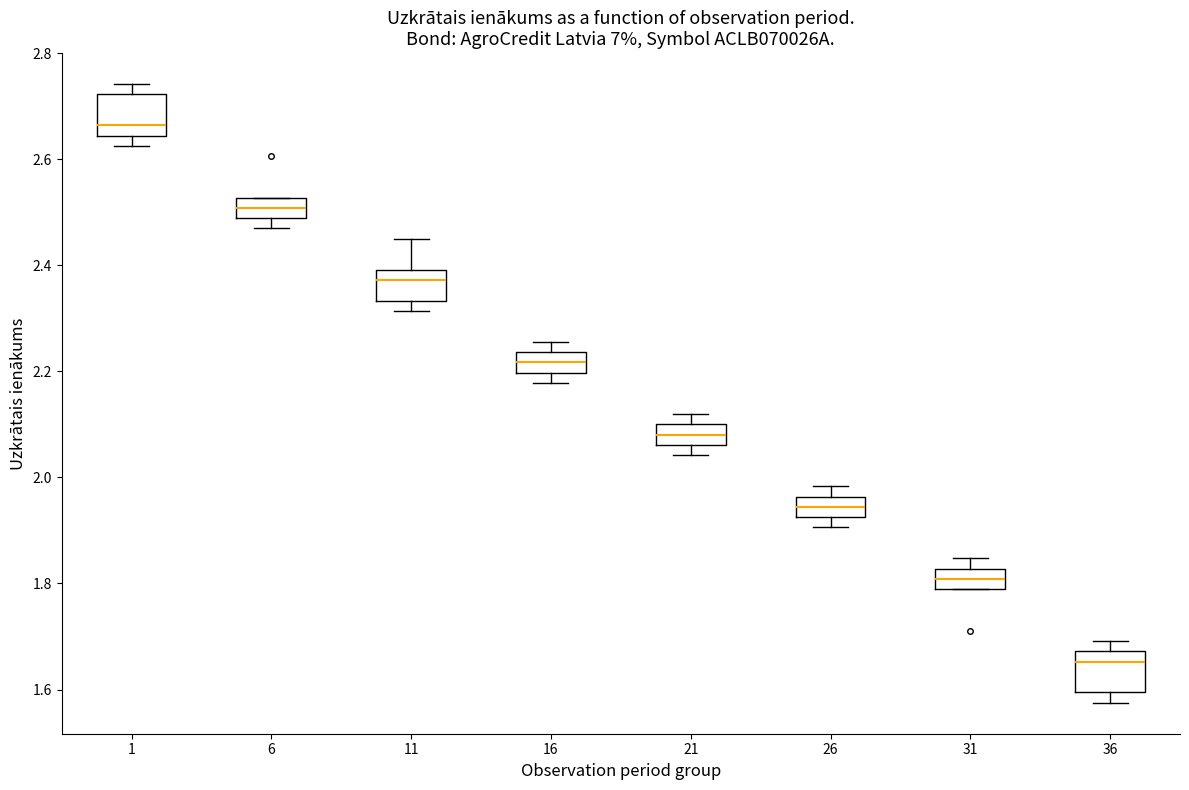

Reading left to right, transcribe this box plot: for each box, give where its median line is, the range the box spans, and where its two whiskers end, as read against the y-axis. The values are not printed on the chart, so give them approximately, as read against the axis.

1: median 2.66, box 2.64 to 2.72, whiskers 2.62 to 2.74
6: median 2.50, box 2.48 to 2.52, whiskers 2.46 to 2.52
11: median 2.38, box 2.34 to 2.40, whiskers 2.32 to 2.46
16: median 2.22, box 2.20 to 2.24, whiskers 2.18 to 2.26
21: median 2.08, box 2.06 to 2.10, whiskers 2.04 to 2.12
26: median 1.94, box 1.92 to 1.96, whiskers 1.90 to 1.98
31: median 1.80, box 1.78 to 1.82, whiskers 1.78 to 1.84
36: median 1.66, box 1.60 to 1.68, whiskers 1.58 to 1.70